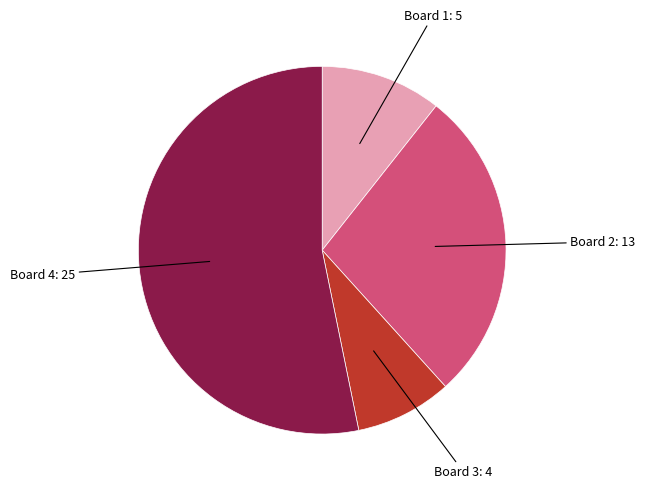

Does any single category account for the majority?

Yes